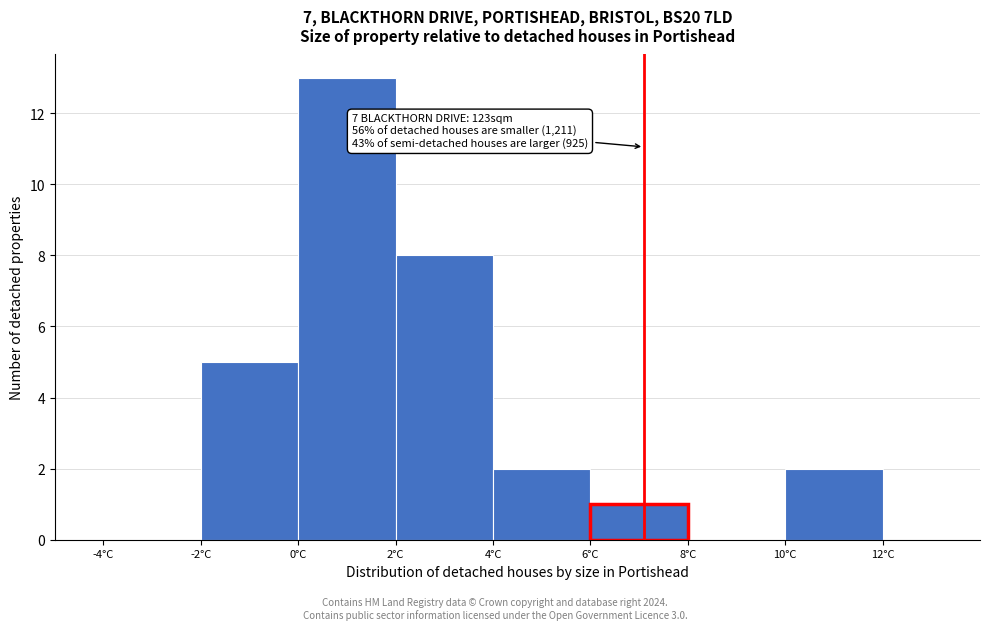

Over which range of the x-axis is the bar tallest?

0 to 2